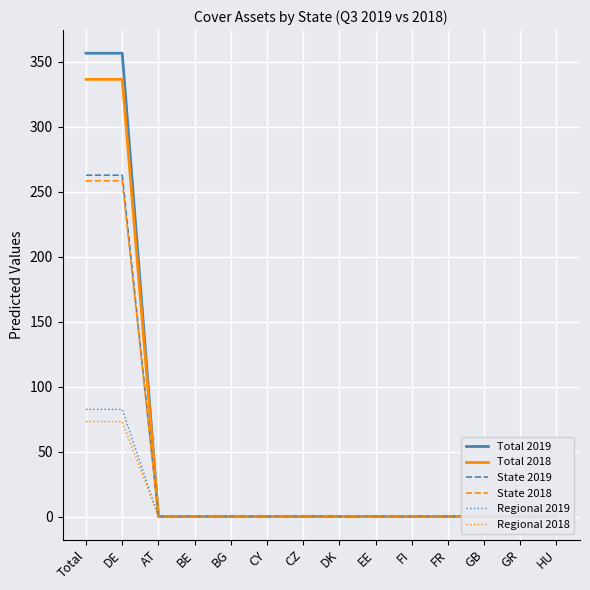

True or false: State 2018 and Total 2019 cross at least once.

False